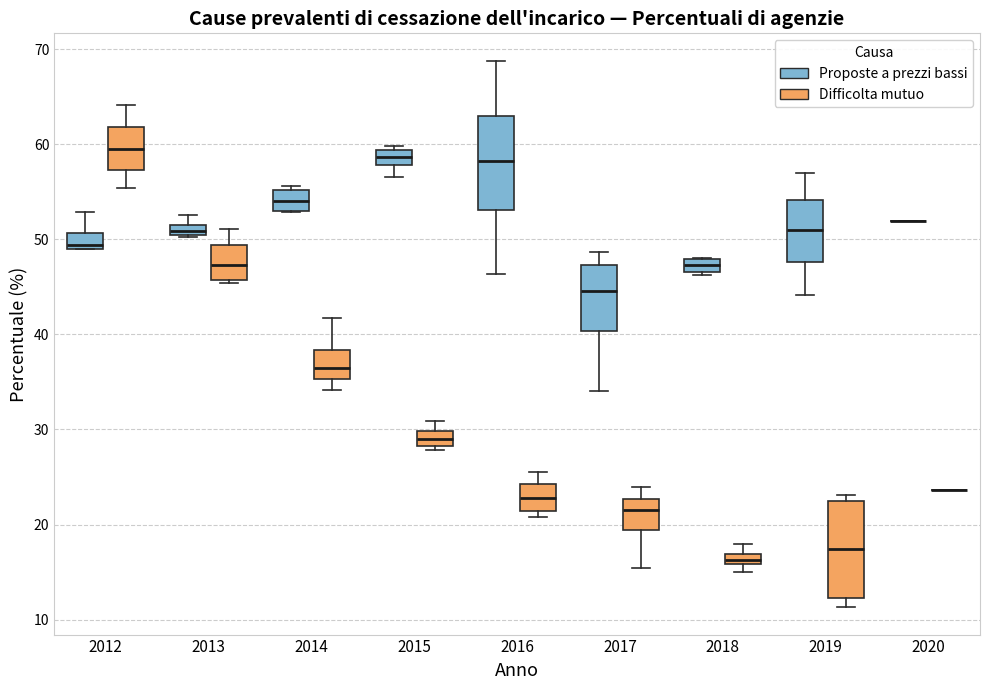

Where is the lower edge of the box for 2017 (Proposte a prezzi bassi) on the y-axis? The values are not printed on the chart, so give them approximately, as read against the axis.

40